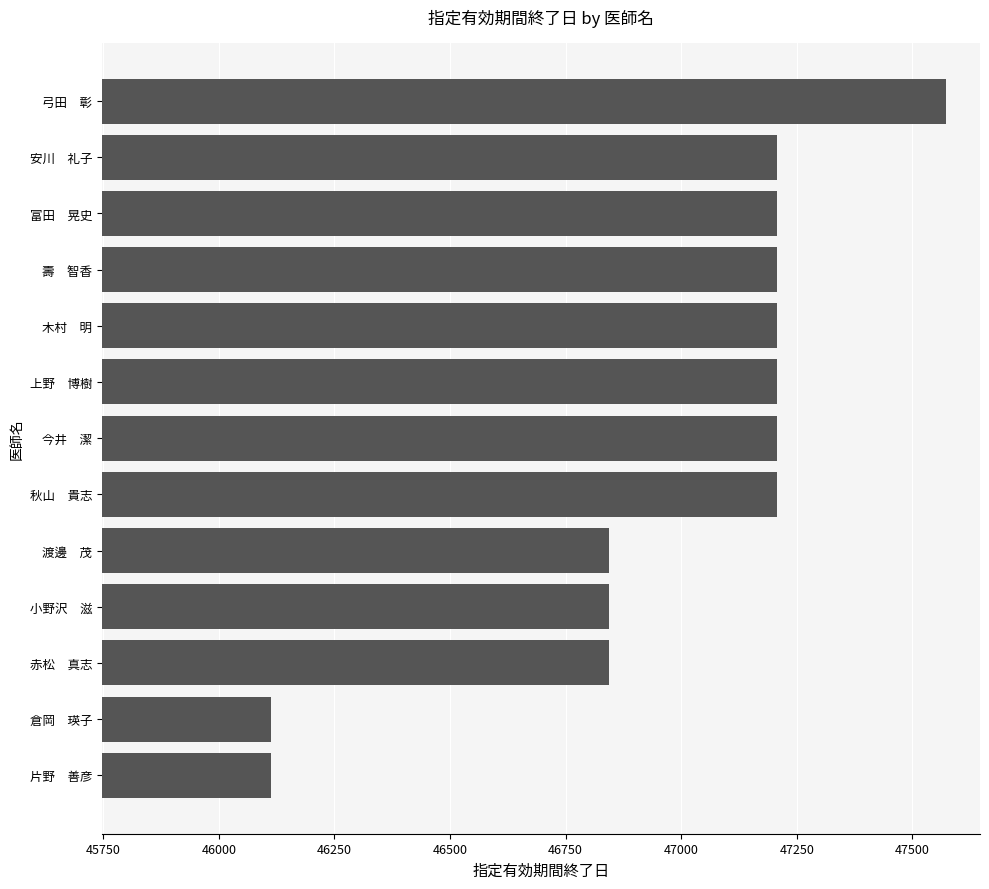

What is the difference between the values at 木村　明 and 小野沢　滋?

365